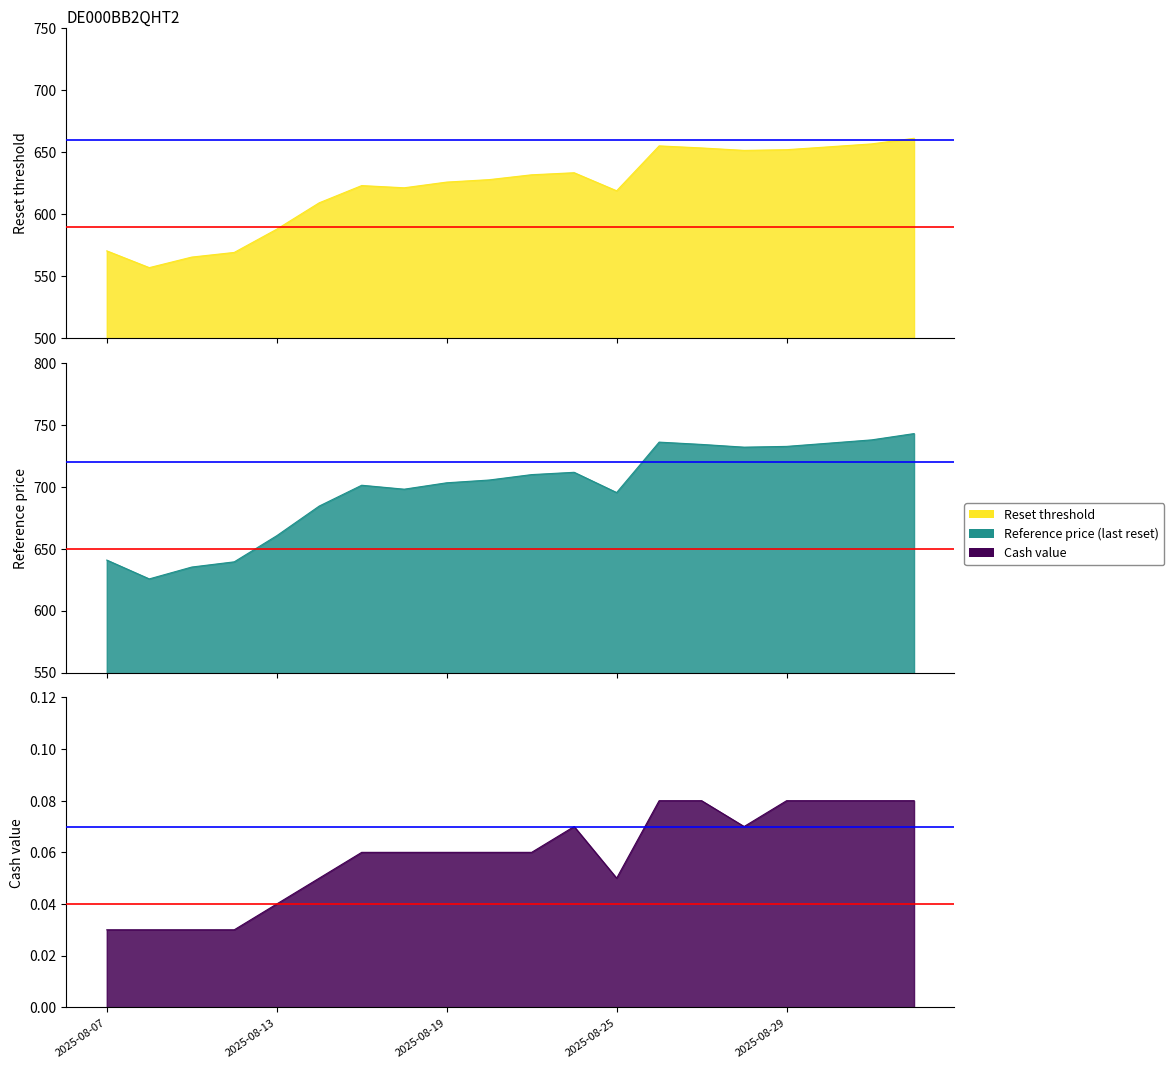

Reading left to right, what are all the values shown in this chart?

Reset threshold: 570.4	556.8	565.3	569.1	587.8	609.1	623.0	621.3	625.9	627.8	631.7	633.4	618.8	655.1	653.4	651.4	652.0	654.3	656.7	661.2
Reference price: 640.9	625.6	635.2	639.4	660.5	684.4	701.2	698.0	703.2	705.4	709.8	711.7	695.3	736.0	734.2	732.0	732.6	735.2	737.8	742.9
Cash value: 0.0	0.0	0.0	0.0	0.0	0.1	0.1	0.1	0.1	0.1	0.1	0.1	0.1	0.1	0.1	0.1	0.1	0.1	0.1	0.1